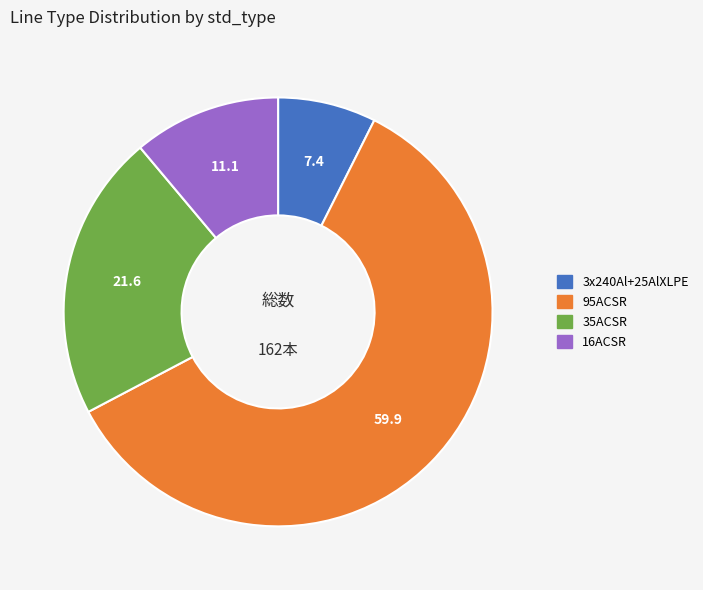

Combined, do 16ACSR and 95ACSR account for over 50%?

Yes